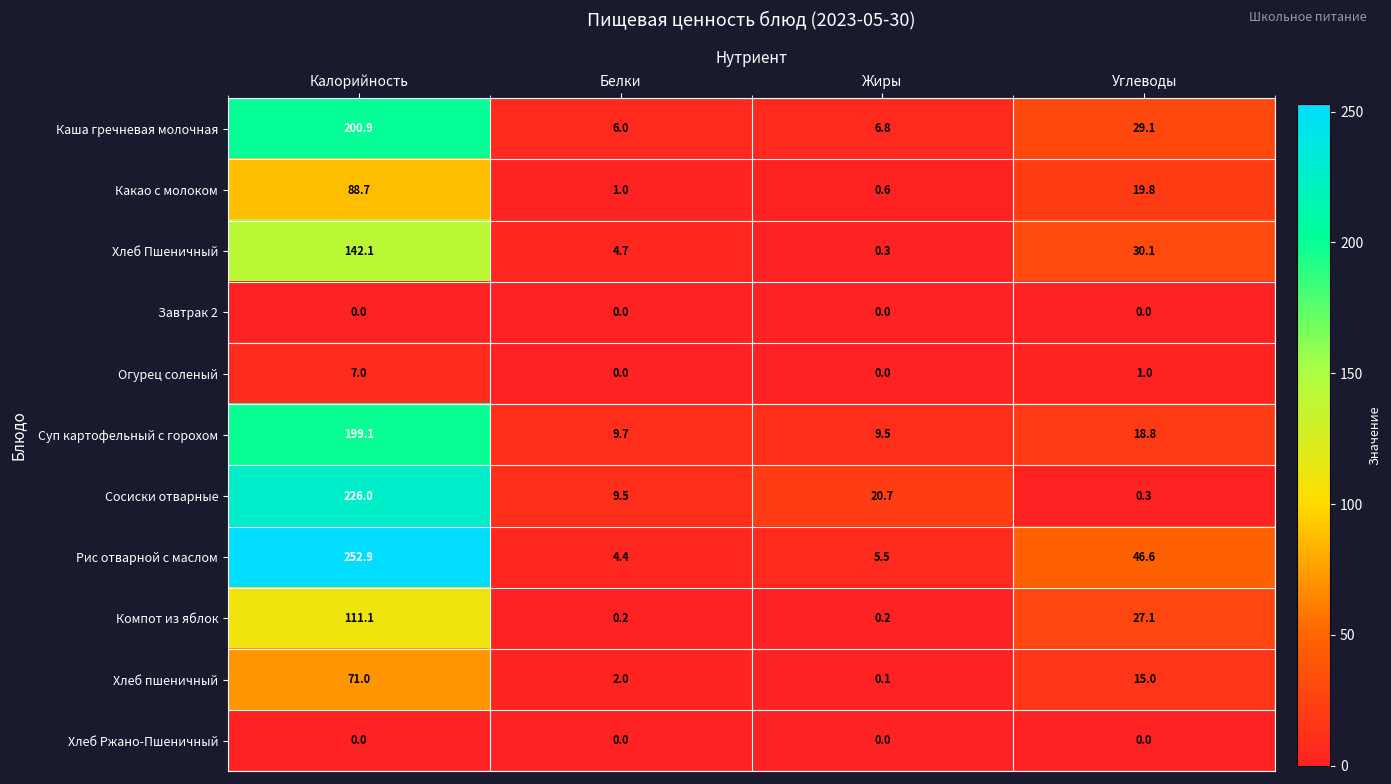

At how many categories does at least one series exceed 181?

1